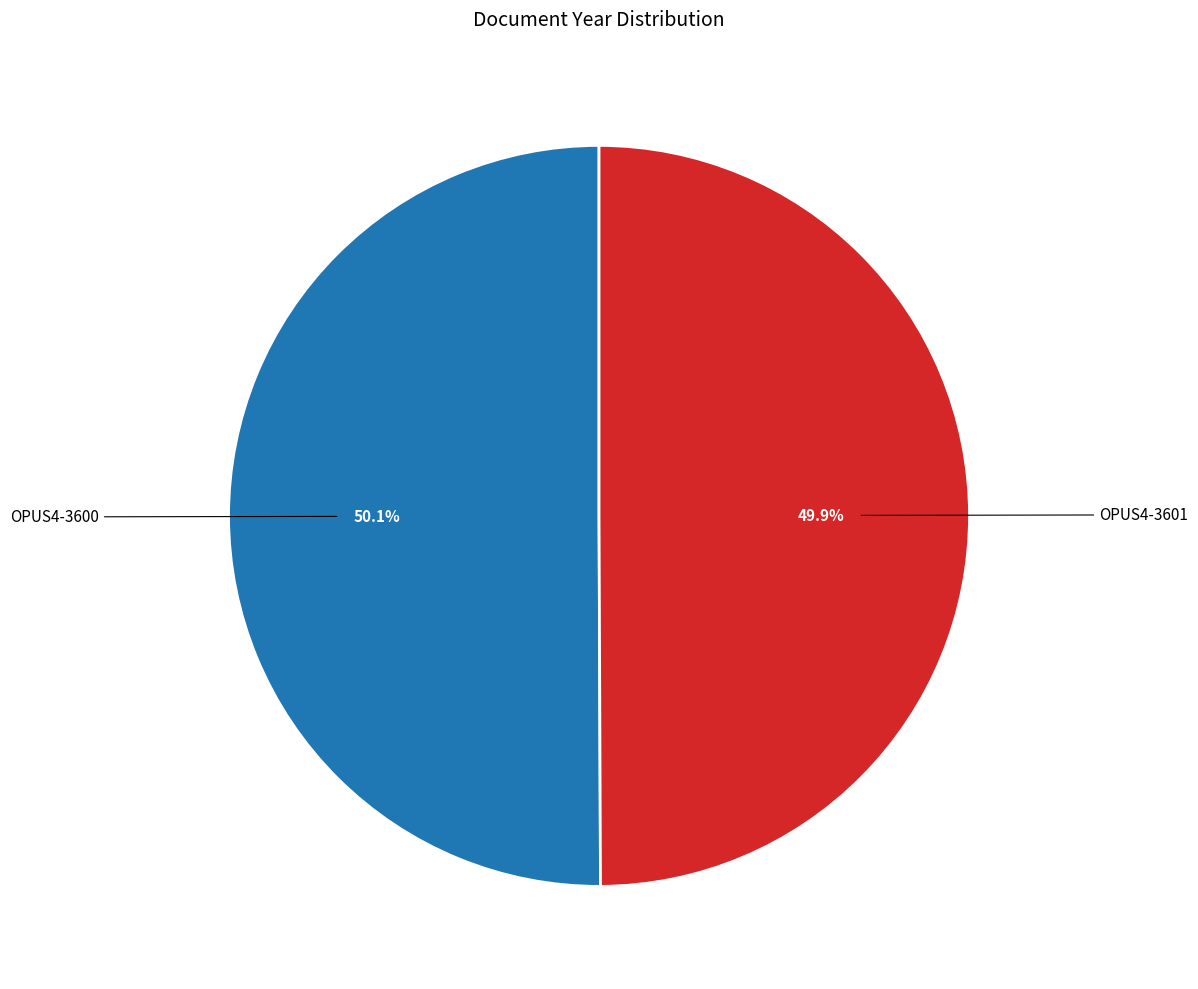

Does any single category account for the majority?

Yes